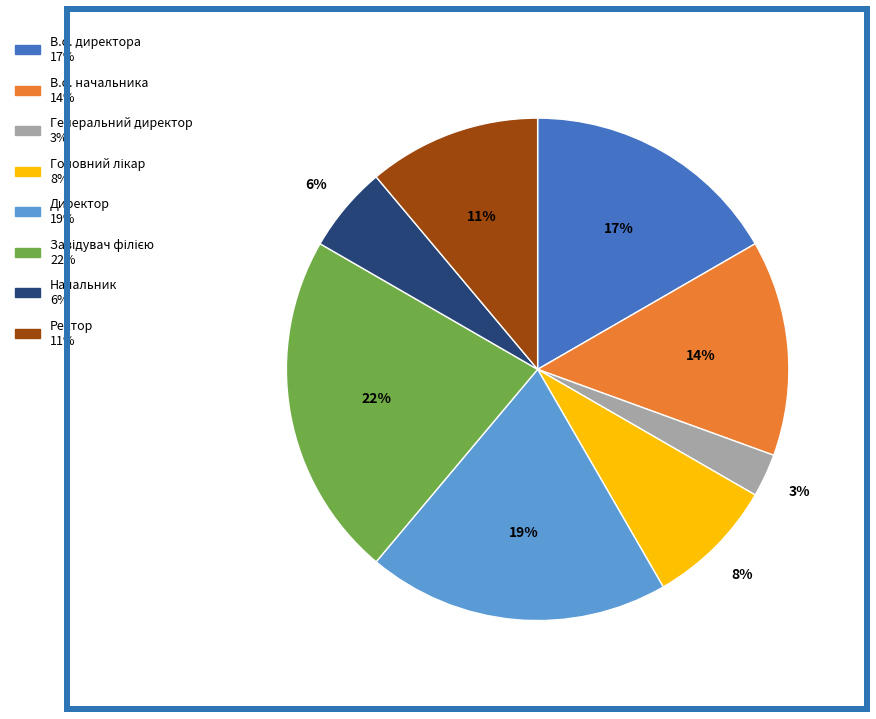

To the nearest percent, what is the average slice percentage?

12%